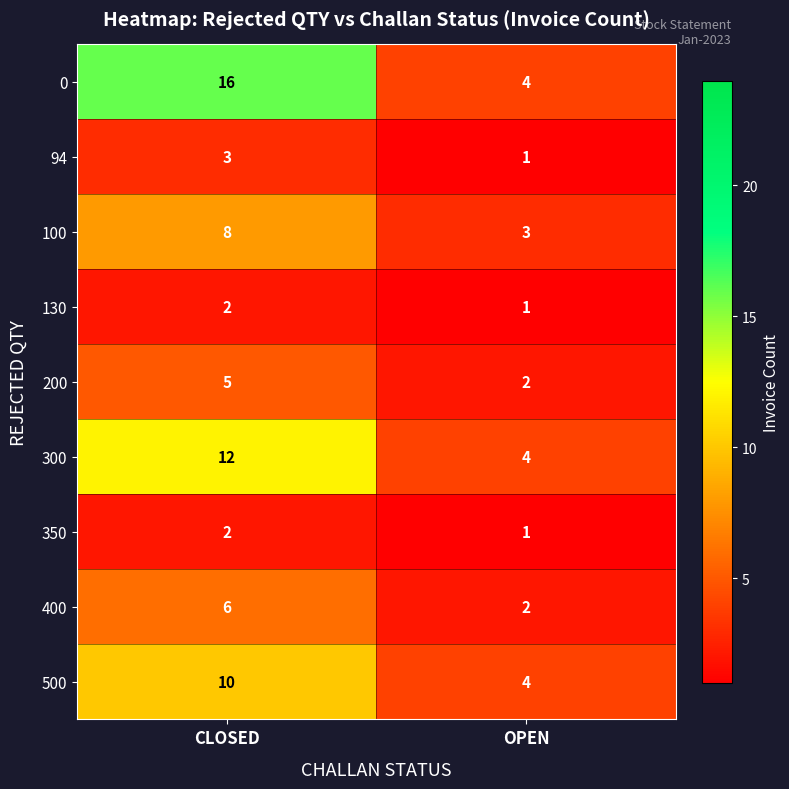

At which category does the chart reach its minimum across all series?

OPEN